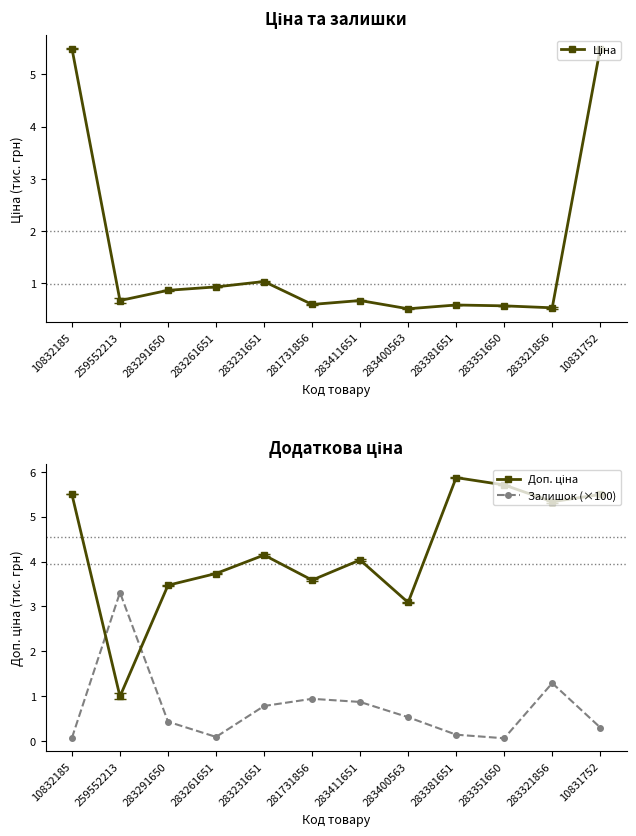

Between 283351650 and 283381651, which is larger?

283381651